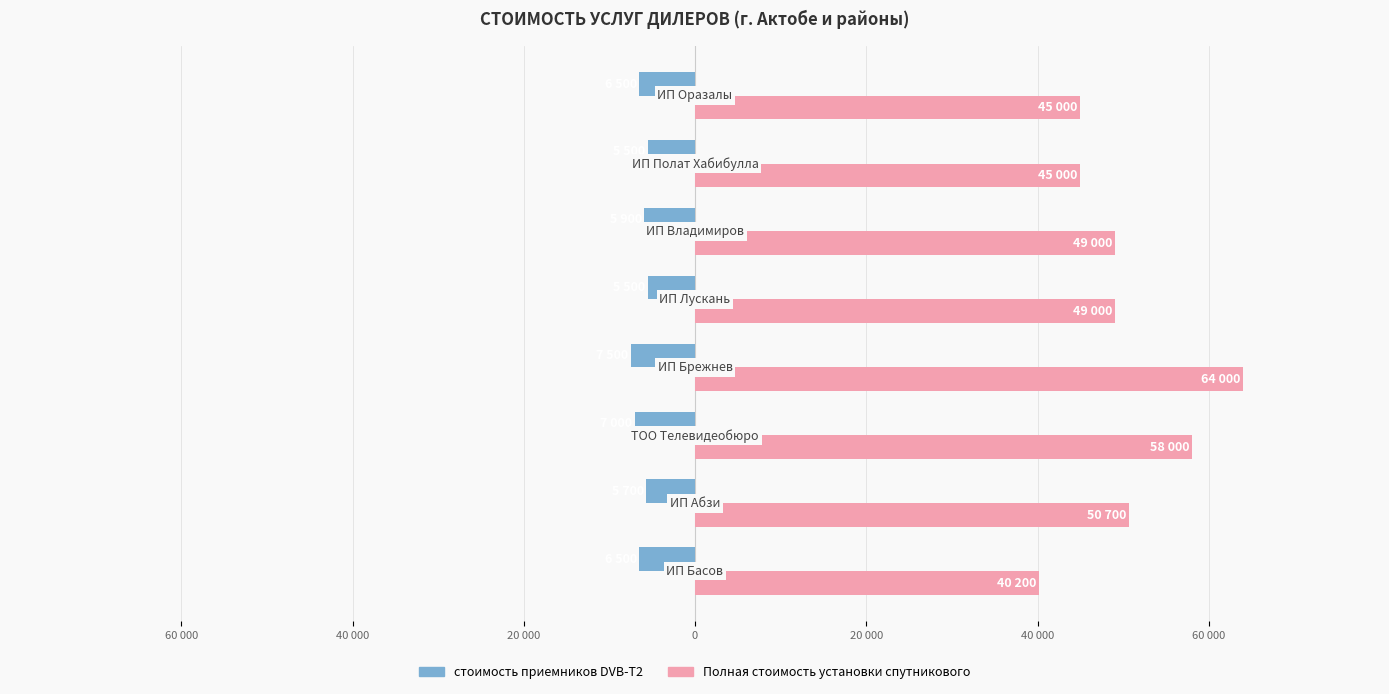

What are all the series names shown in the legend?

стоимость приемников DVB-T2, Полная стоимость установки спутникового